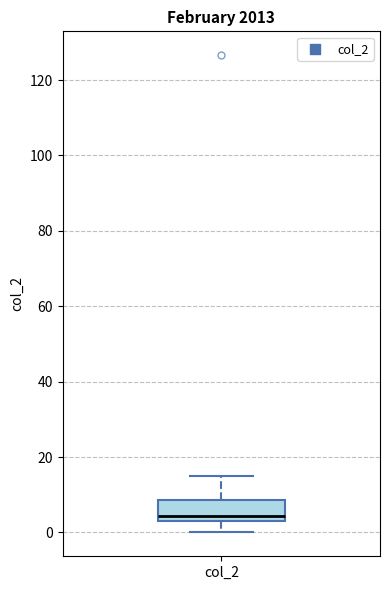

Where is the upper edge of the box for col_2 on the y-axis? The values are not printed on the chart, so give them approximately, as read against the axis.

8